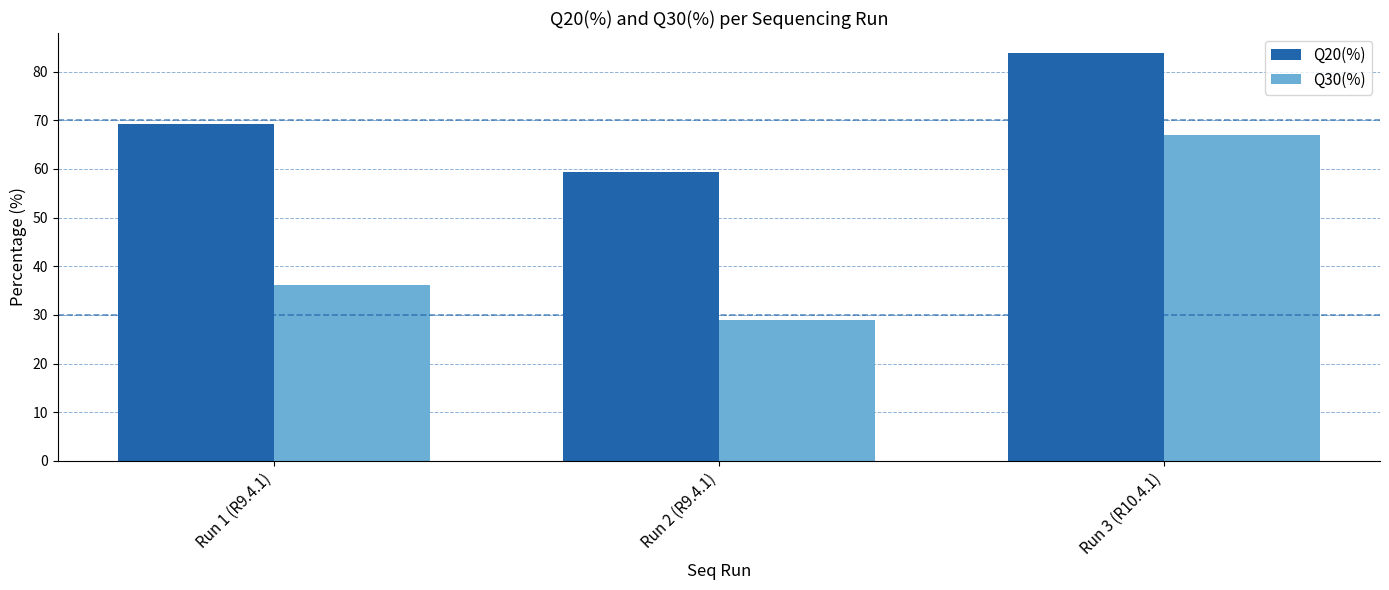

At which label is Q20(%) closest to 71?

Run 1 (R9.4.1)